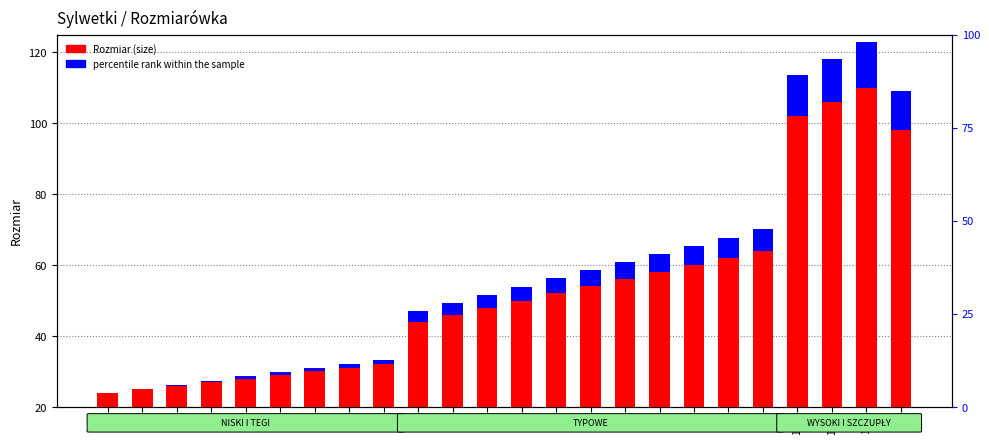

What is the spread (max minus min) of values at 106?

93.7